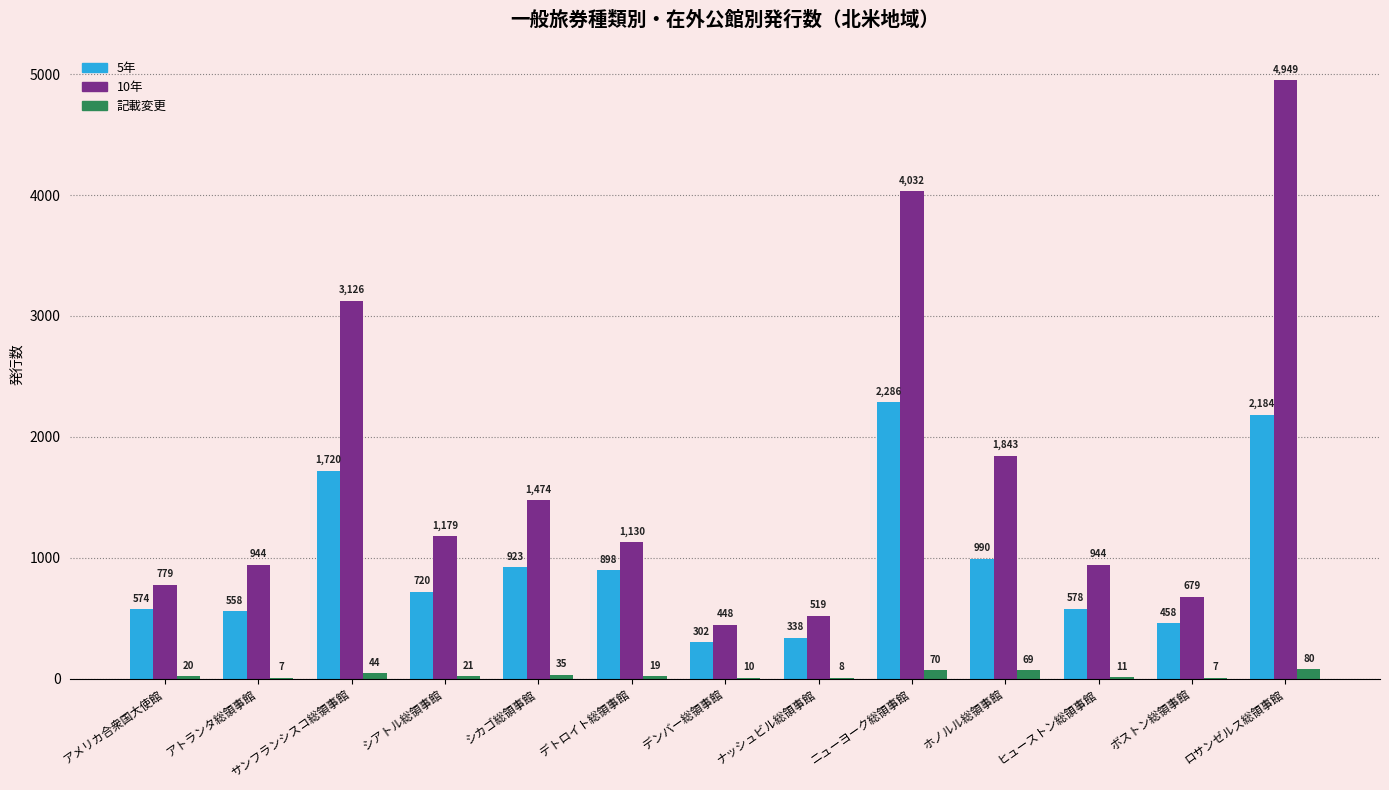

Reading left to right, what are all the values shown in this chart?

5年: アメリカ合衆国大使館=574	アトランタ総領事館=558	サンフランシスコ総領事館=1720	シアトル総領事館=720	シカゴ総領事館=923	デトロイト総領事館=898	デンバー総領事館=302	ナッシュビル総領事館=338	ニューヨーク総領事館=2286	ホノルル総領事館=990	ヒューストン総領事館=578	ボストン総領事館=458	ロサンゼルス総領事館=2184
10年: アメリカ合衆国大使館=779	アトランタ総領事館=944	サンフランシスコ総領事館=3126	シアトル総領事館=1179	シカゴ総領事館=1474	デトロイト総領事館=1130	デンバー総領事館=448	ナッシュビル総領事館=519	ニューヨーク総領事館=4032	ホノルル総領事館=1843	ヒューストン総領事館=944	ボストン総領事館=679	ロサンゼルス総領事館=4949
記載変更: アメリカ合衆国大使館=20	アトランタ総領事館=7	サンフランシスコ総領事館=44	シアトル総領事館=21	シカゴ総領事館=35	デトロイト総領事館=19	デンバー総領事館=10	ナッシュビル総領事館=8	ニューヨーク総領事館=70	ホノルル総領事館=69	ヒューストン総領事館=11	ボストン総領事館=7	ロサンゼルス総領事館=80